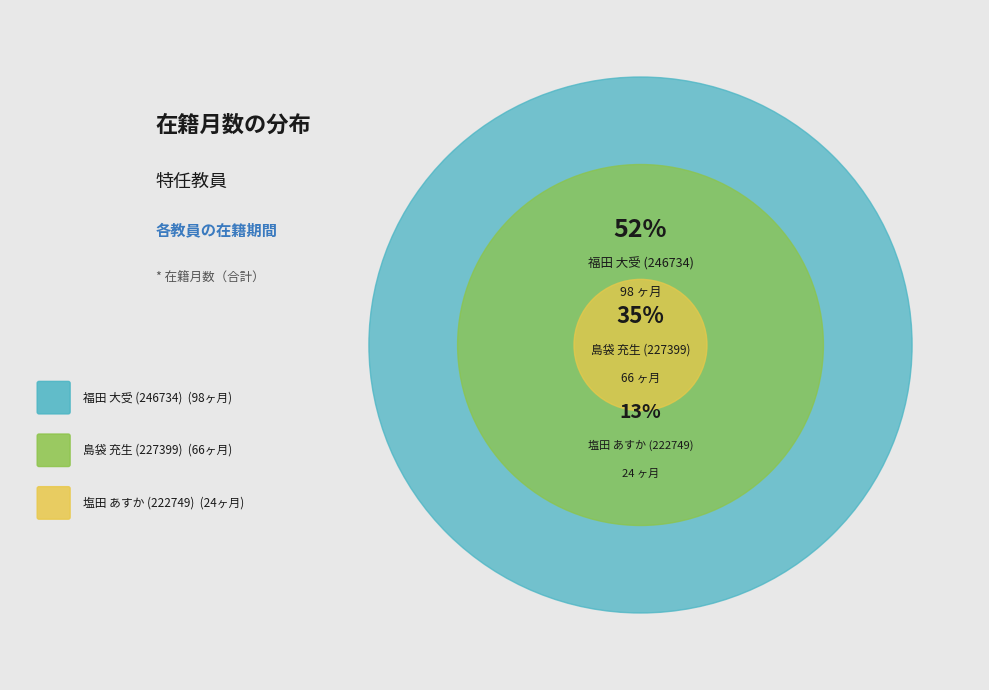

To the nearest percent, what percentage of the pie is 島袋 充生
(227399)?

35%